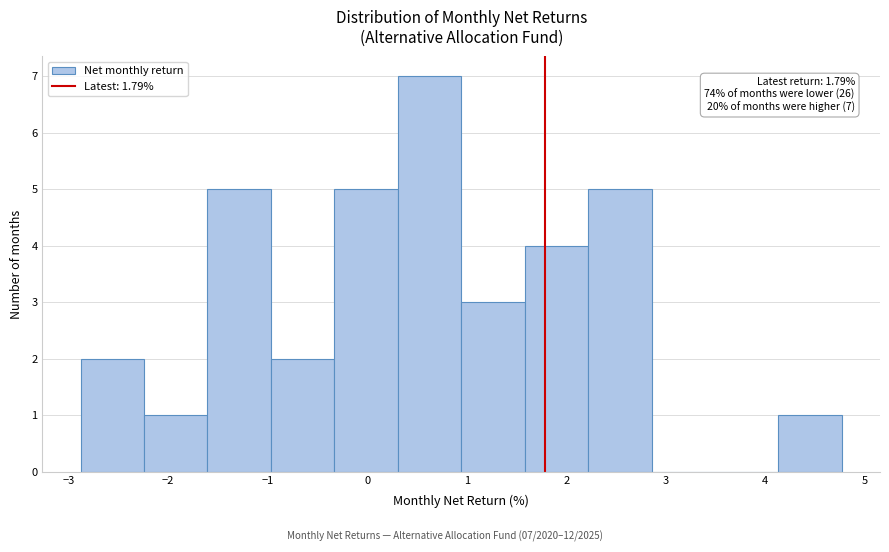

Over which range of the x-axis is the bar tallest?

0.3 to 0.9